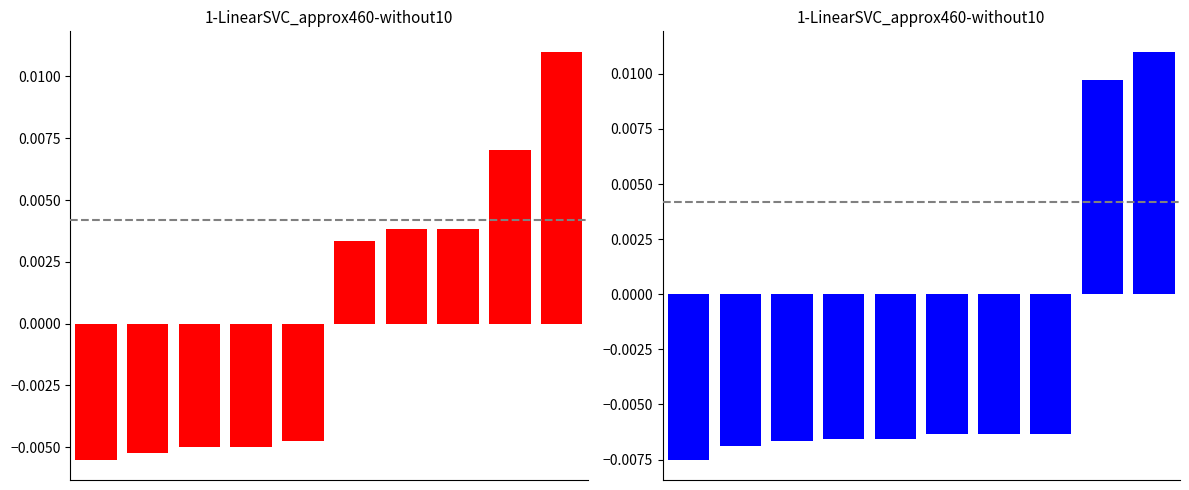

Reading left to right, transcribe all the data shown in this chart.

id: 0=-0.0	1=-0.0	2=-0.0	3=-0.0	4=-0.0	5=0.0	6=0.0	7=0.0	8=0.0	9=0.0
work_id: 0=-0.0	1=-0.0	2=-0.0	3=-0.0	4=-0.0	5=-0.0	6=-0.0	7=-0.0	8=0.0	9=0.0